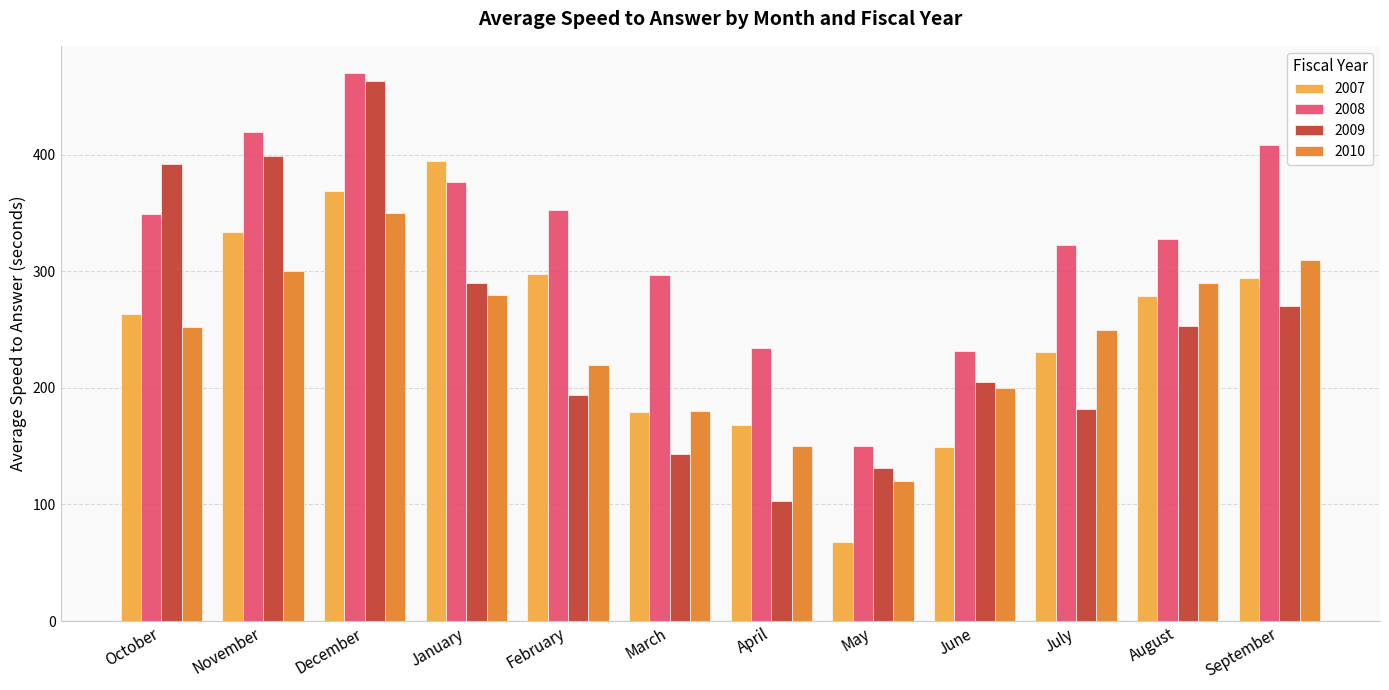

Rank the series at May from highest to lowest value.

2008, 2009, 2010, 2007